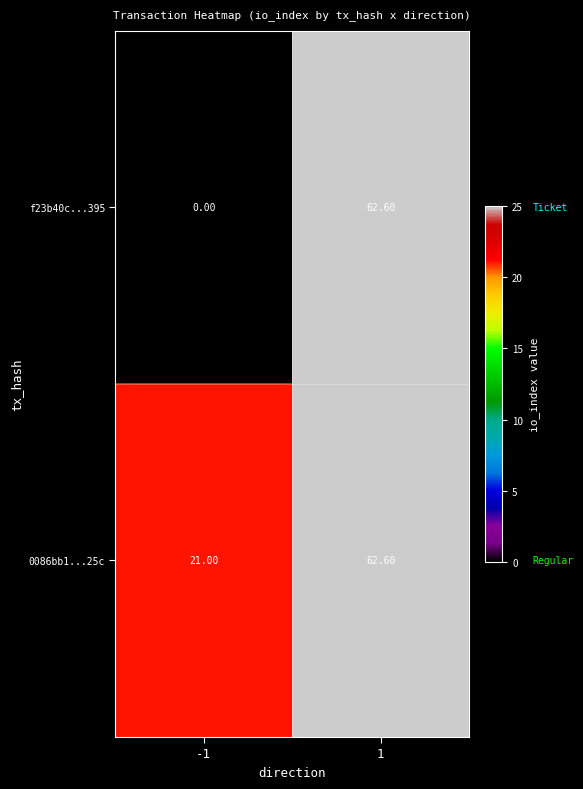

What is the difference between the 0086bb1...25c values at 1 and -1?

41.6